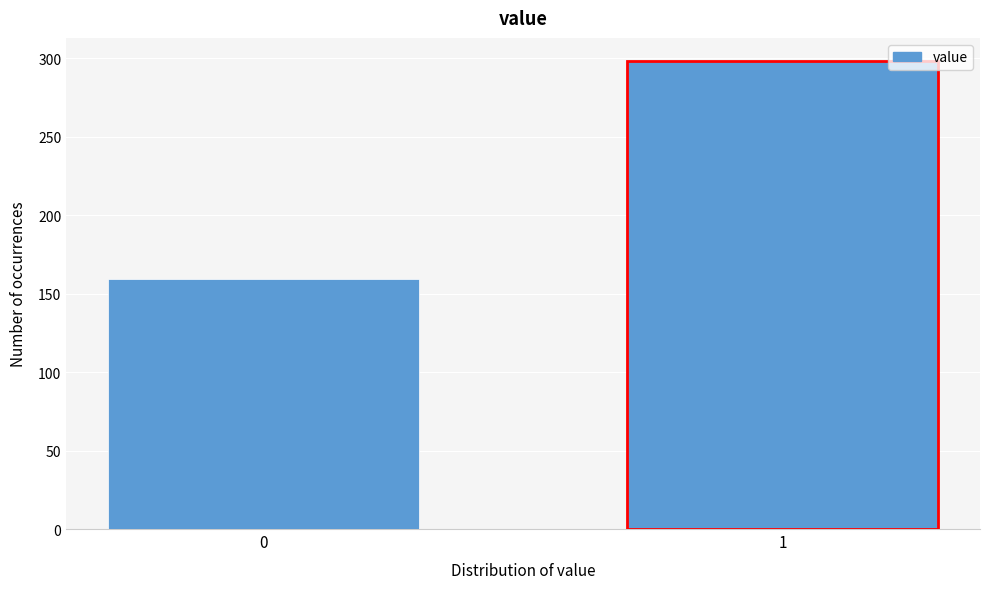

Reading right to left, transcribe all the data shown in this chart.

1=298	0=159